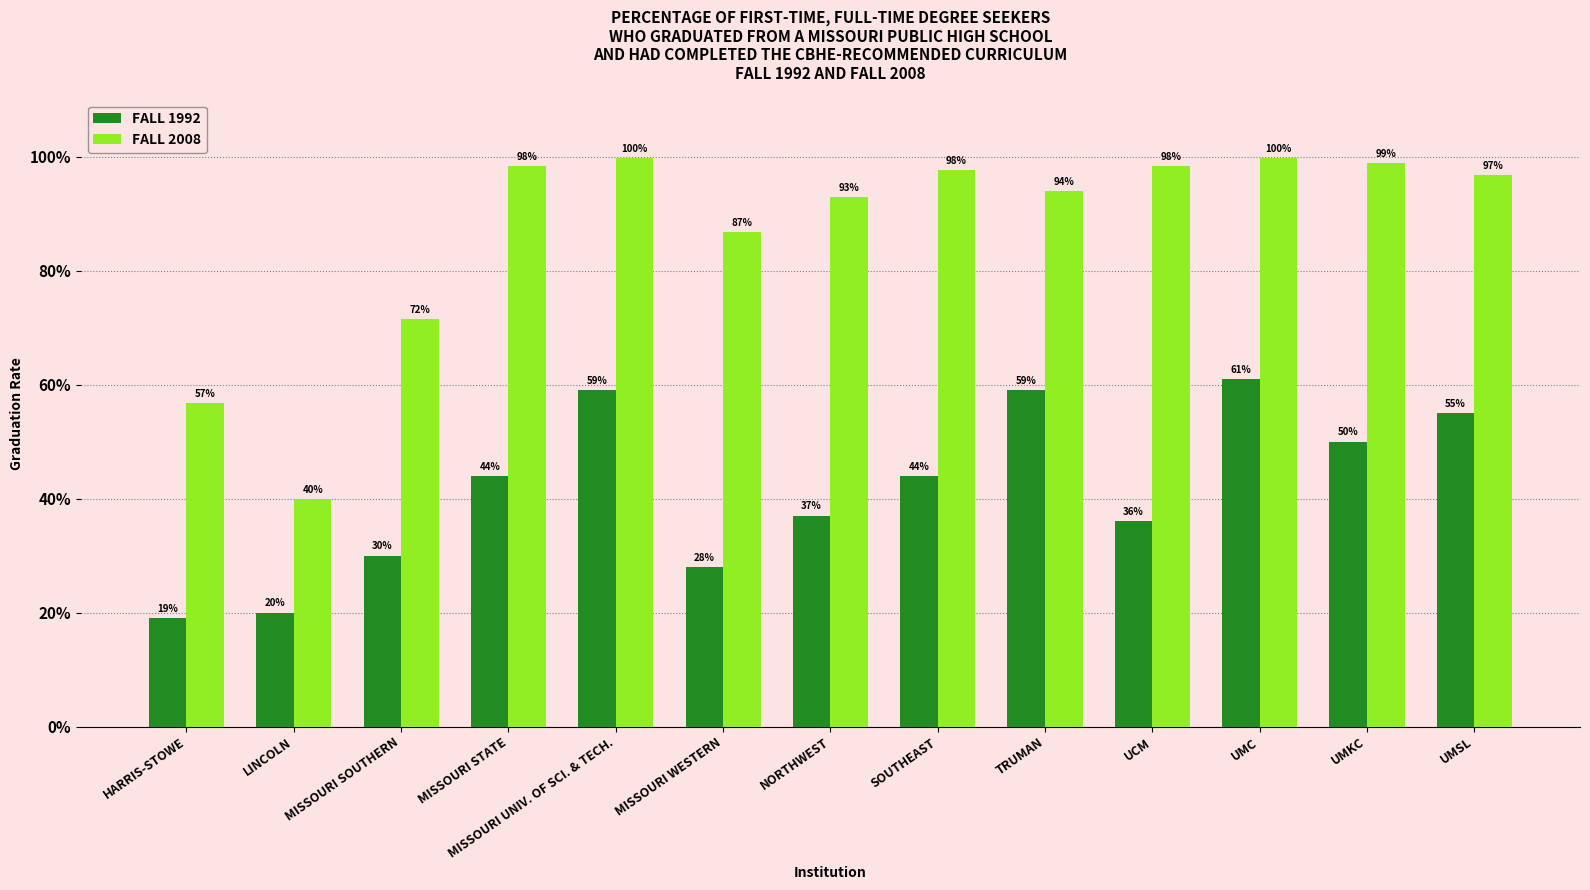

What is the value of the FALL 1992 bar at the 3rd from the left?

0.3